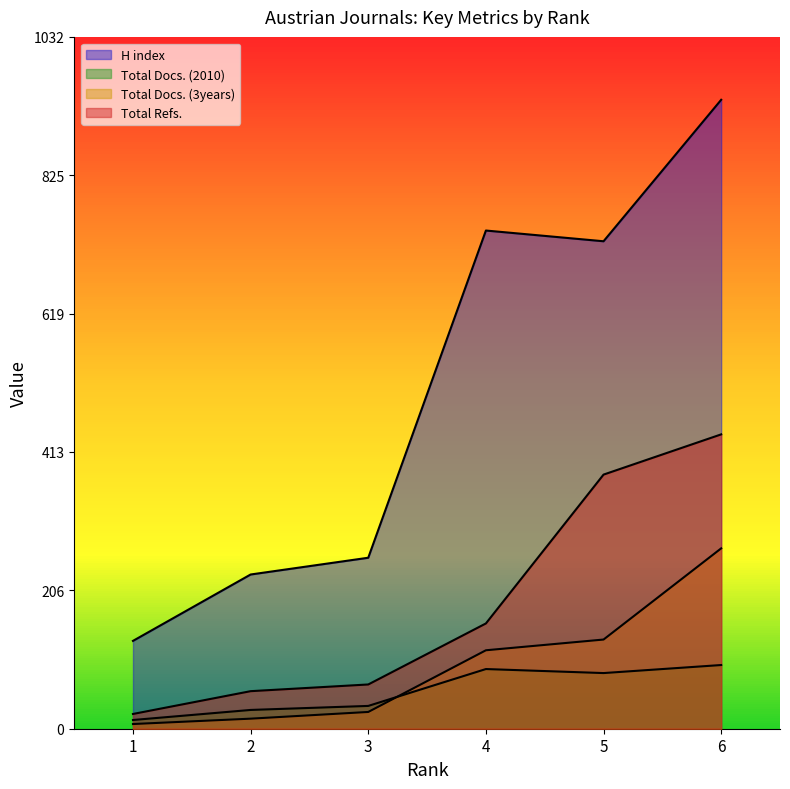

The value of Total Refs. at 3 is 66. True or false?

True